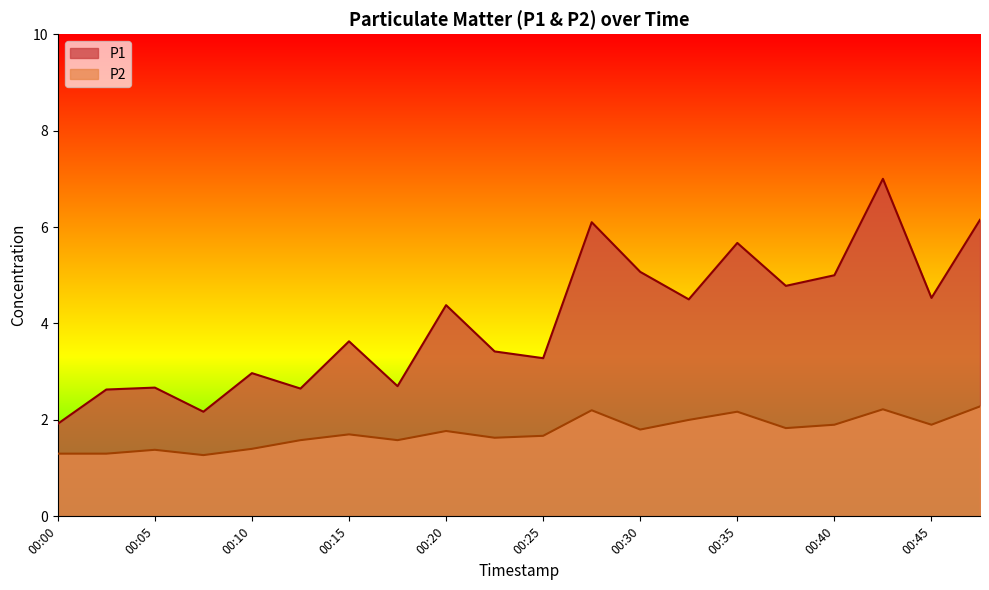

Which category has the lowest value across all series?

00:07